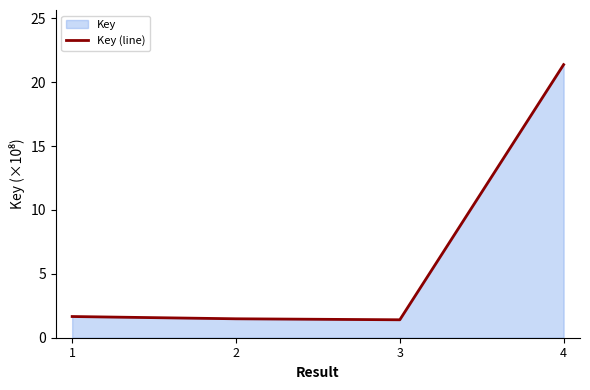

What is the maximum value shown in the chart?

21.4